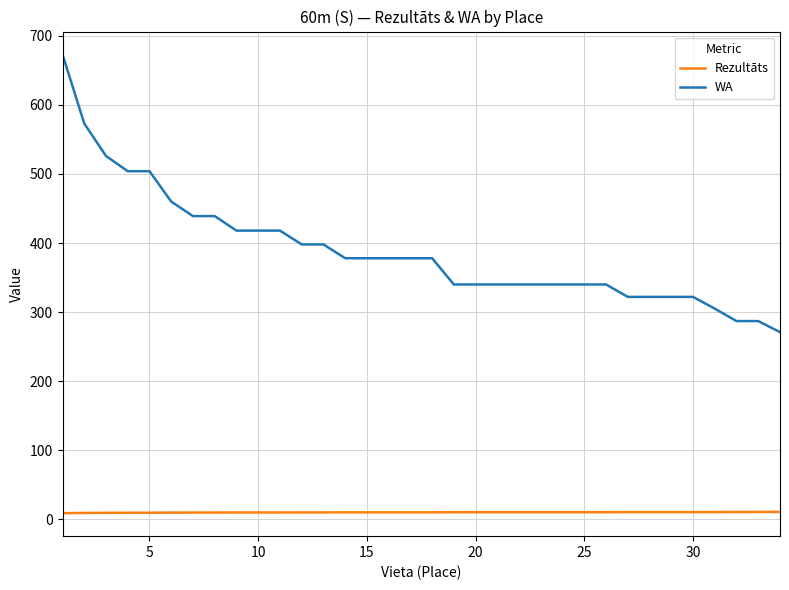

What are all the series names shown in the legend?

Rezultāts, WA